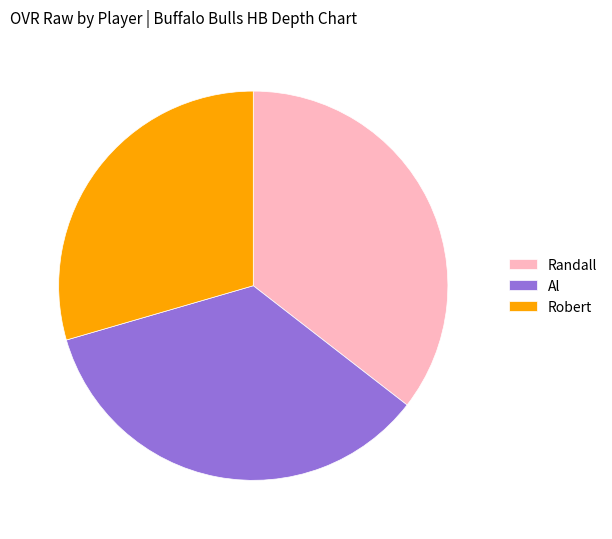

How many segments does this pie chart have?

3